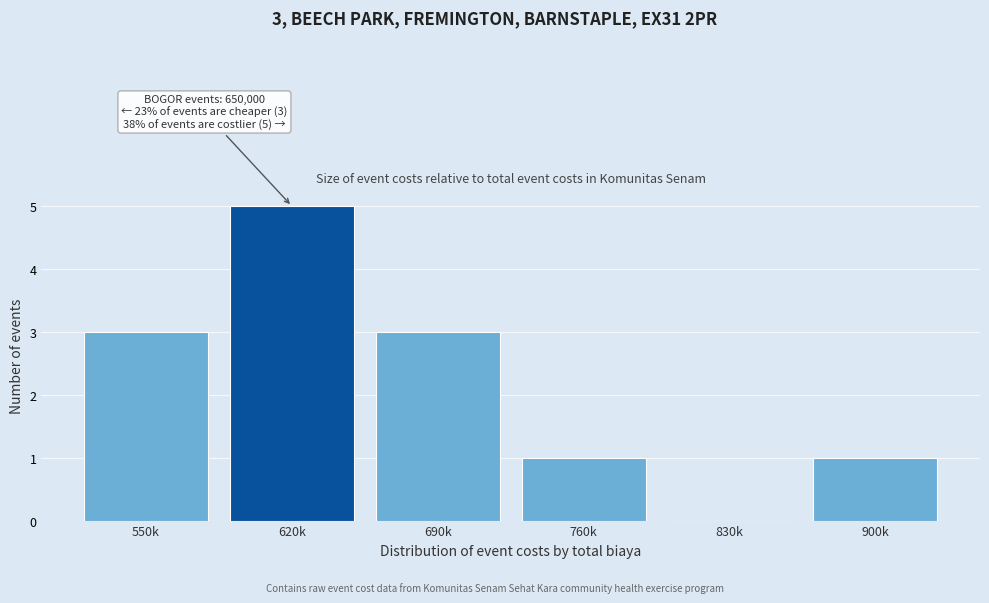

Reading right to left, what are all the values shown in this chart?

900k=1	830k=0	760k=1	690k=3	620k=5	550k=3